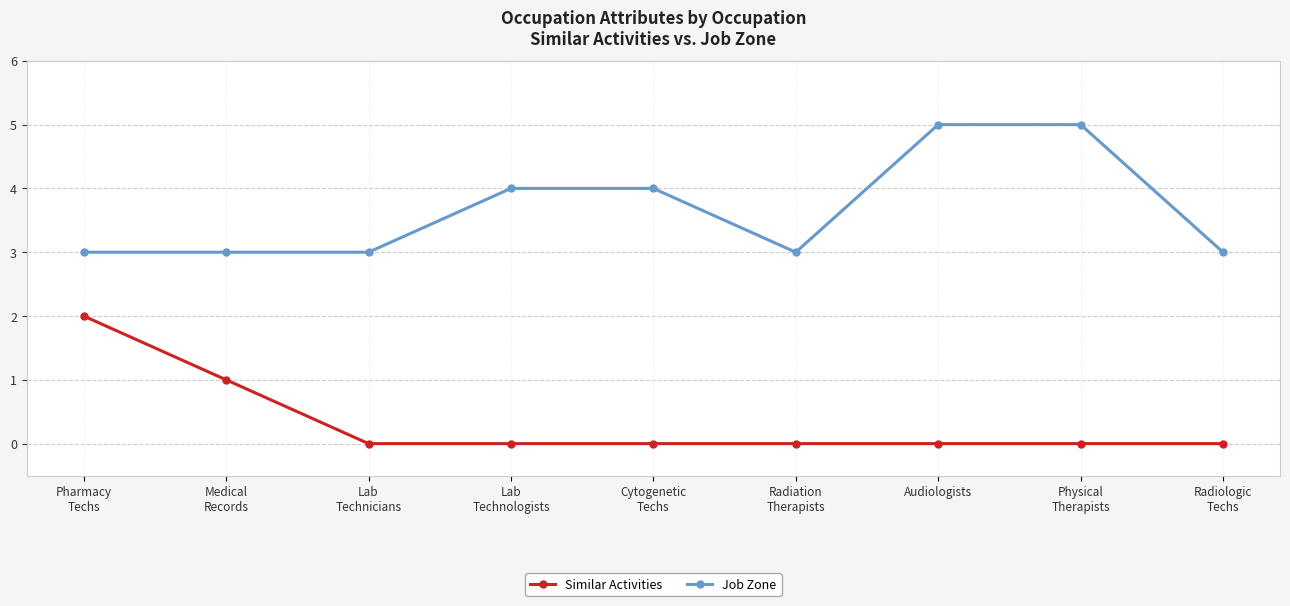

What is the average value of the Job Zone series?

4